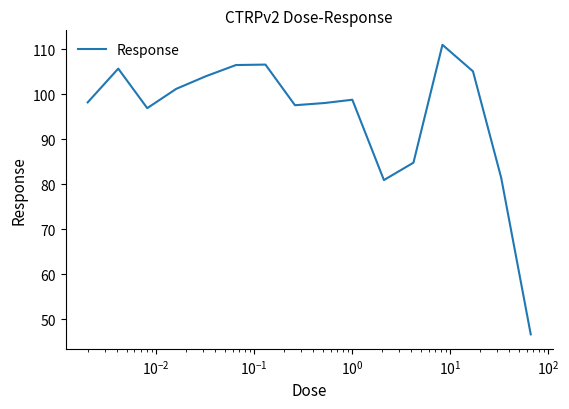

What is the difference between the maximum and minimum values?

64.4